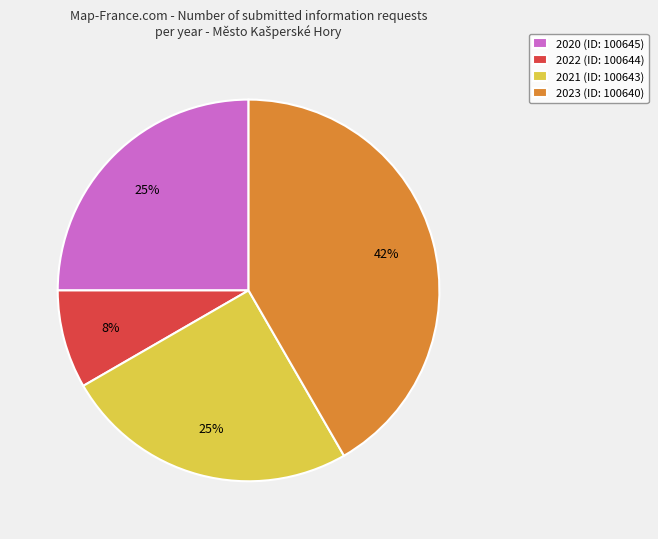

True or false: 2020 (ID: 100645) accounts for 20% of the total.

False